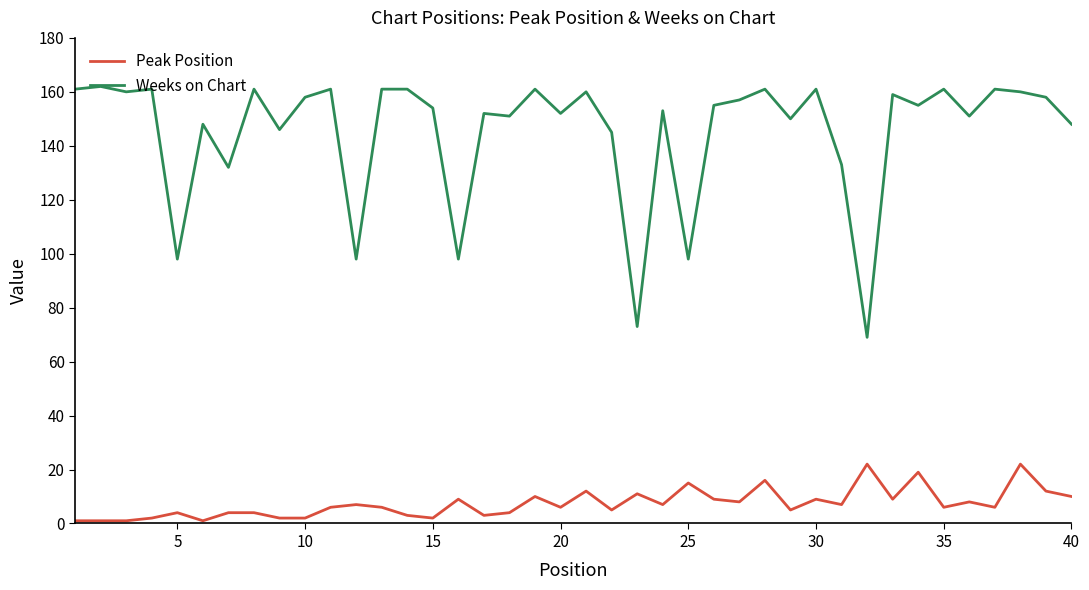

Which series has the widest spread of values?

Weeks on Chart